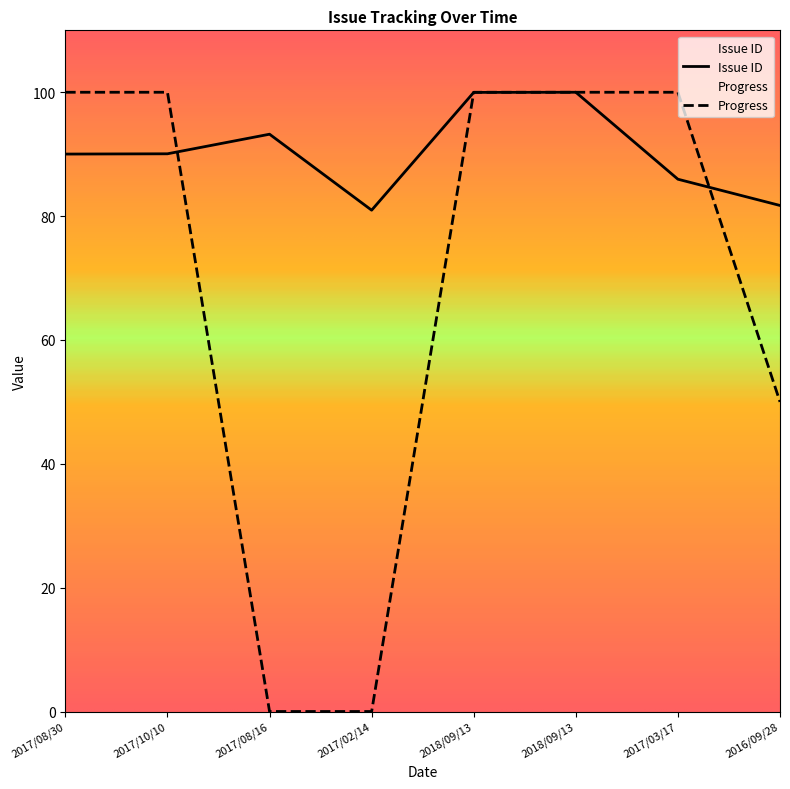

Rank the series at 2017/10/10 from highest to lowest value.

Progress, Issue ID